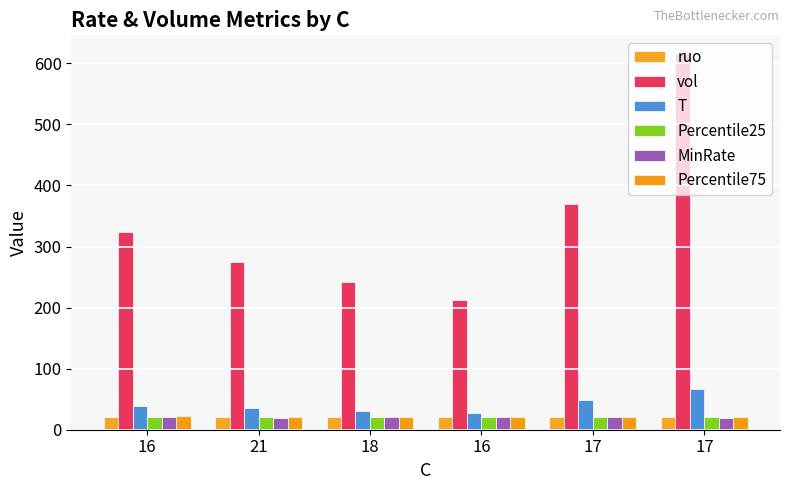

Which series has the widest spread of values?

vol